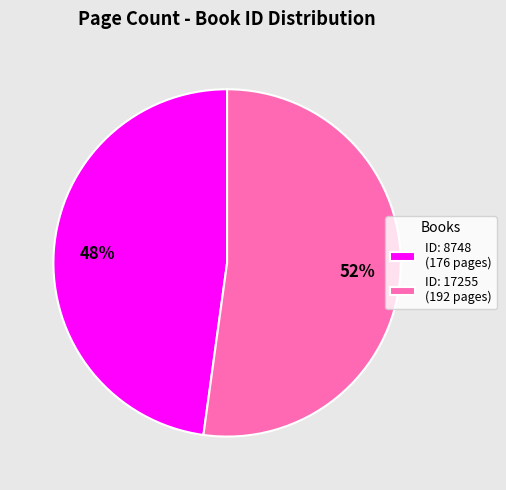

Is it true that ID: 17255 (192 pages) is 52% of the pie?

True